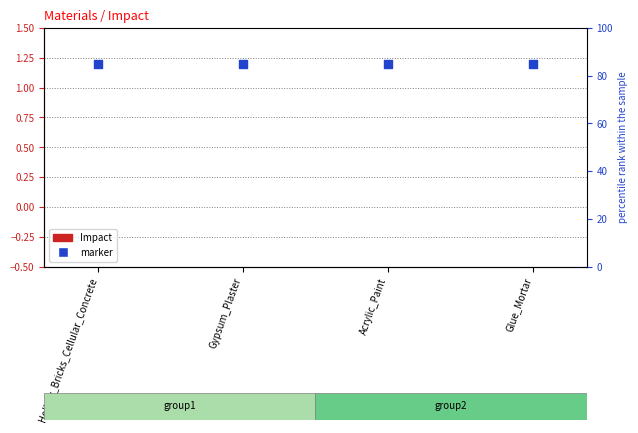

What is the total value across all series at Glue_Mortar?

1.2